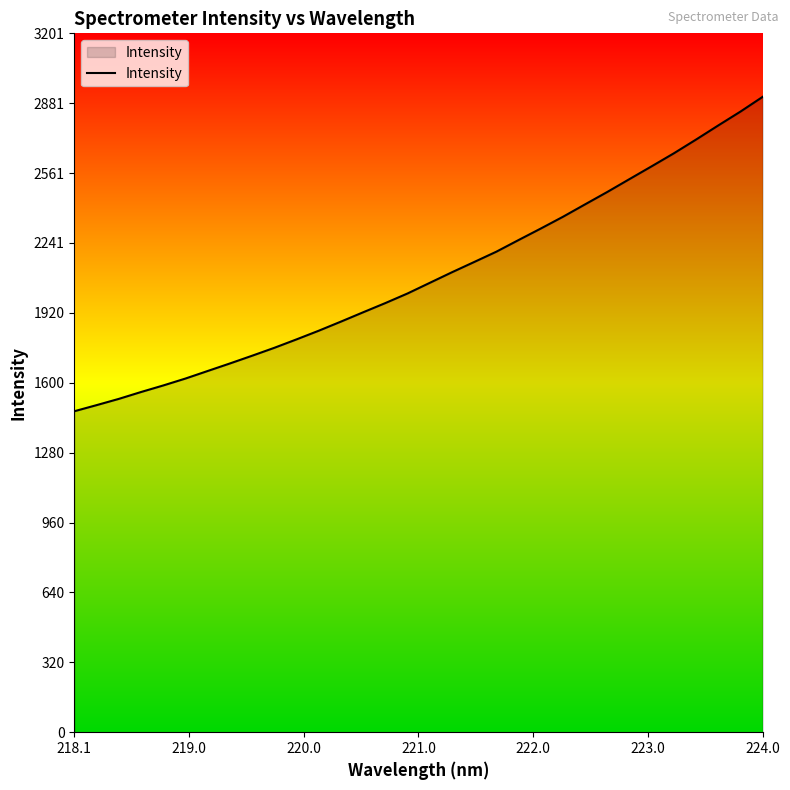

Does the chart display data point markers on the line(s)?

No